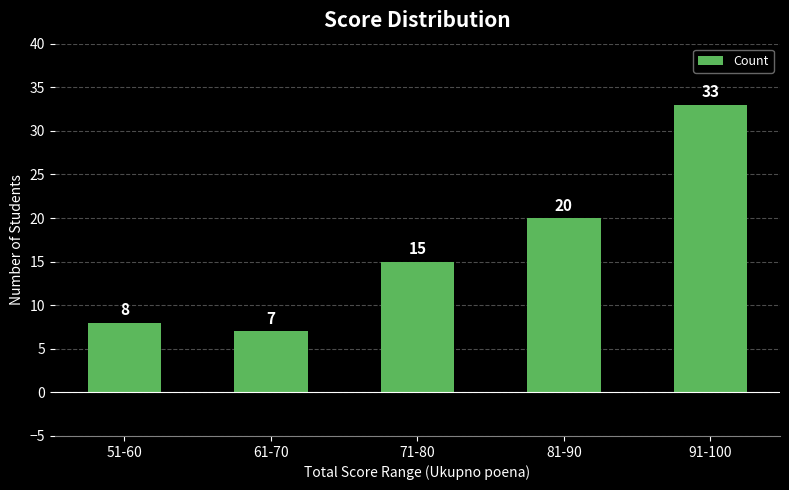

How many bars are there in total?

5